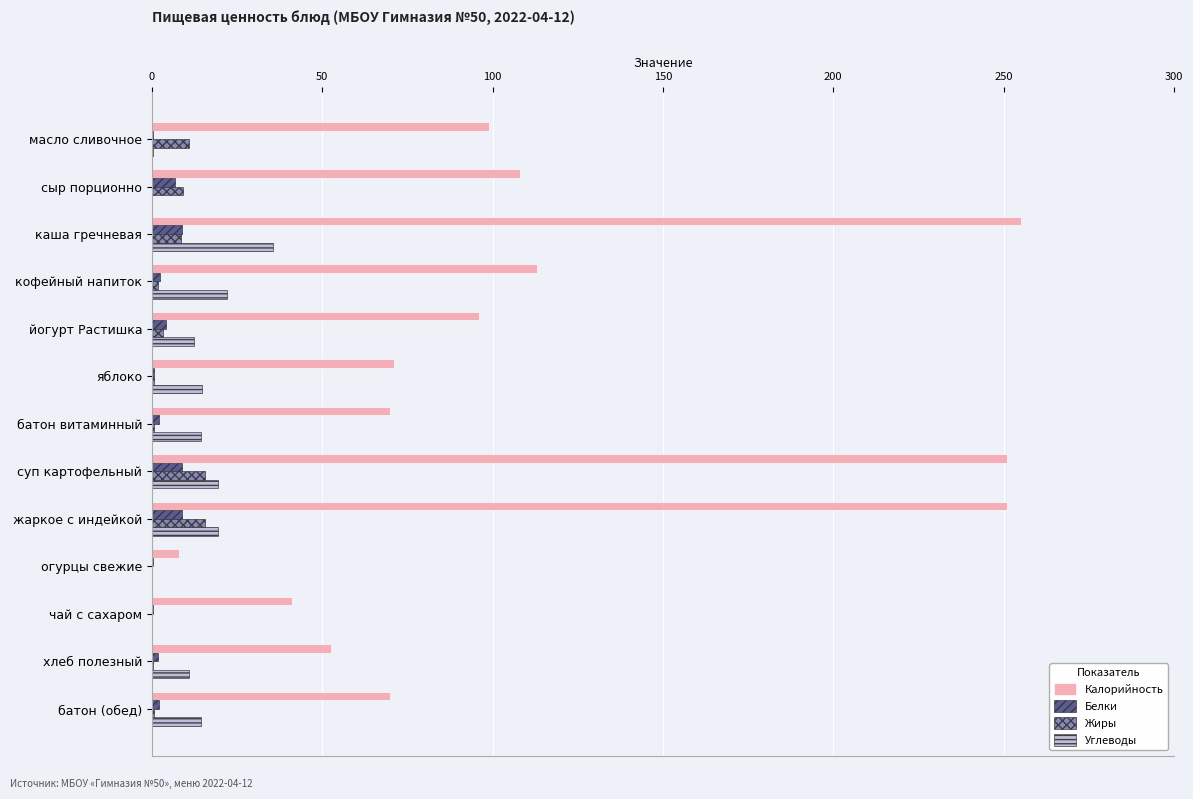

What is the sum of all Калорийность values?

1485.5